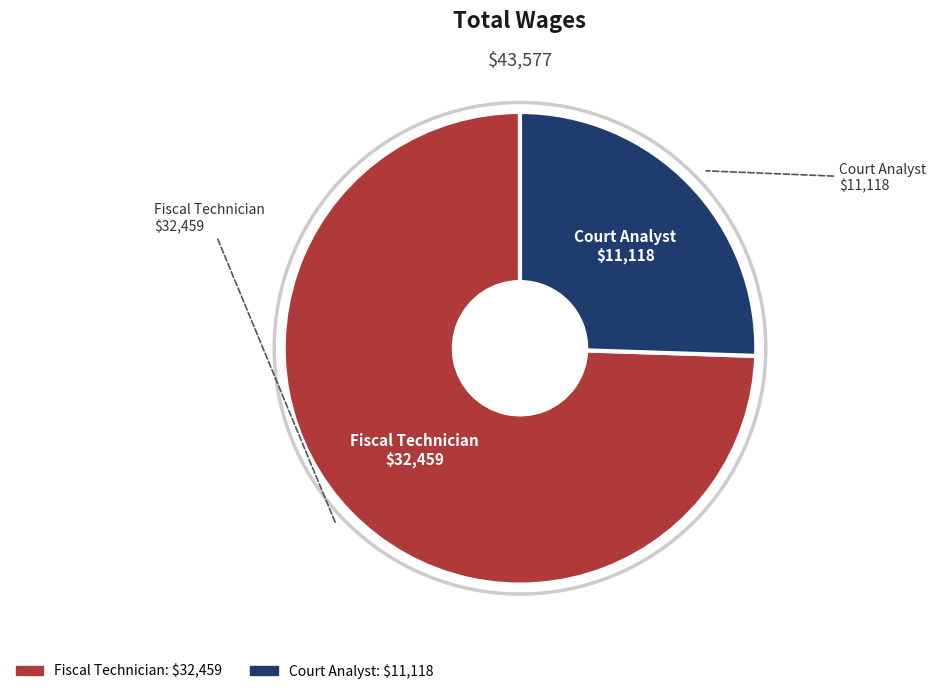

Which slice is the largest?

Fiscal Technician